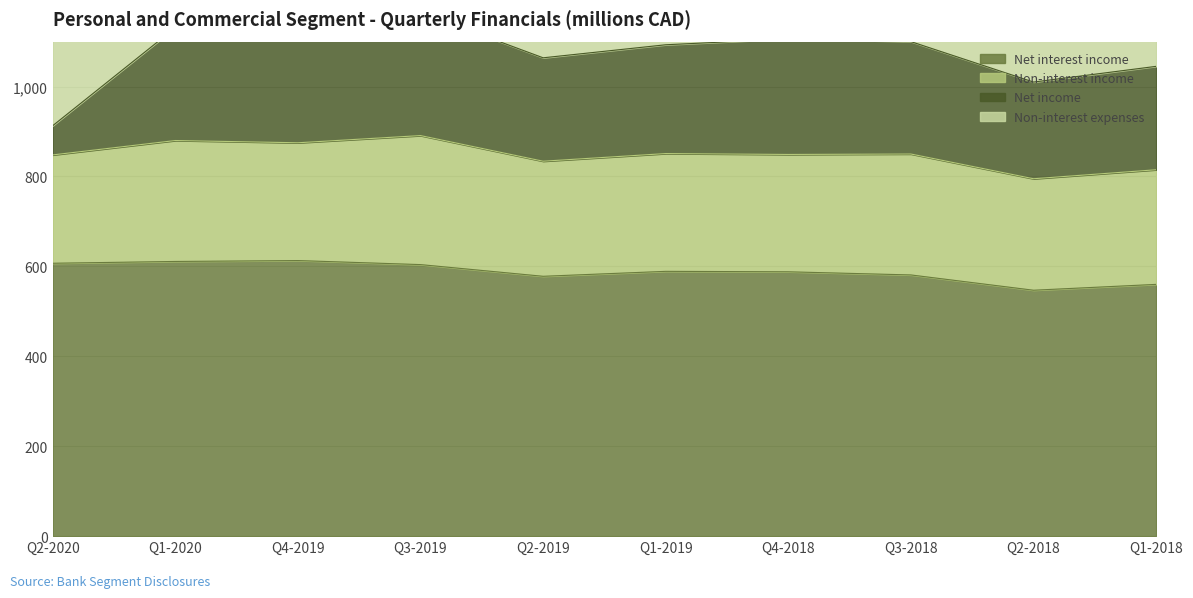

At which category does Non-interest expenses reach its first local peak?

Q1-2020